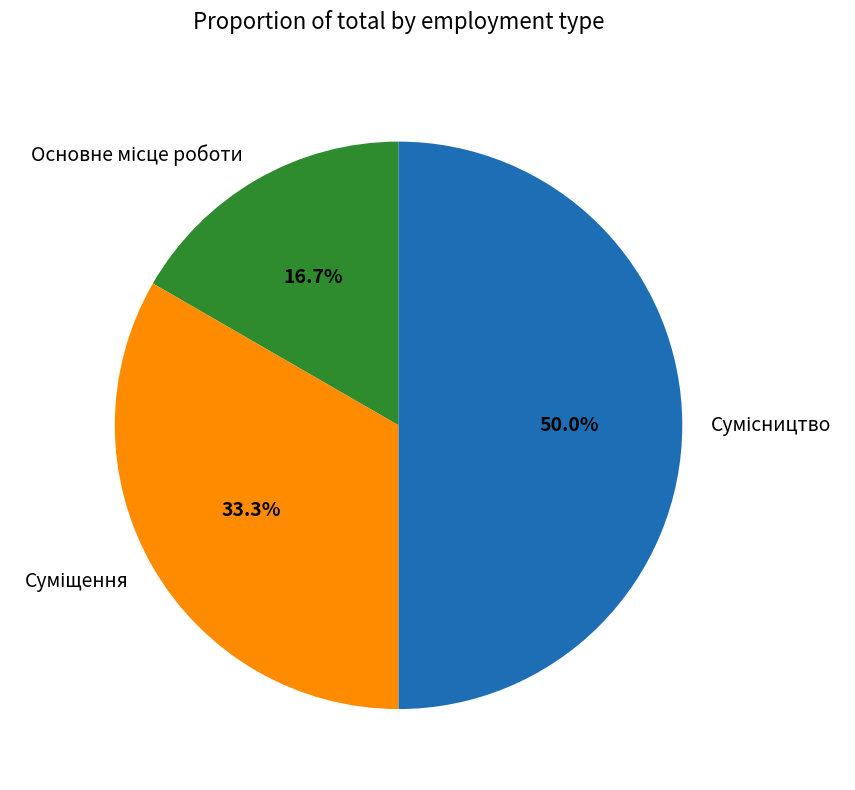

Between Сумісництво and Основне місце роботи, which is larger?

Сумісництво